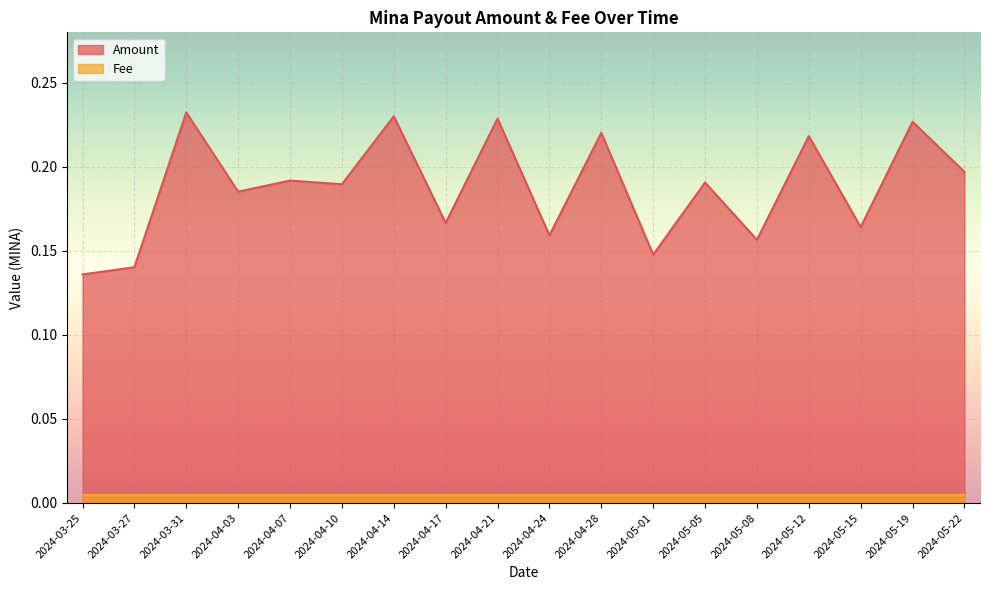

List the labels in order of value, largest first.

2024-03-31, 2024-04-14, 2024-04-21, 2024-05-19, 2024-04-28, 2024-05-12, 2024-05-22, 2024-04-07, 2024-05-05, 2024-04-10, 2024-04-03, 2024-04-17, 2024-05-15, 2024-04-24, 2024-05-08, 2024-05-01, 2024-03-27, 2024-03-25